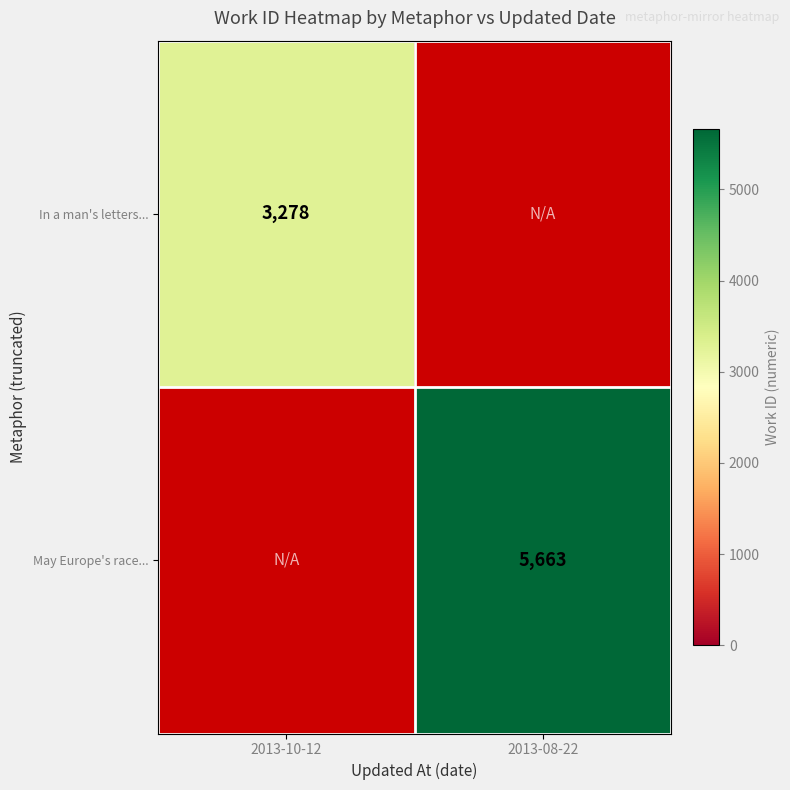

What is the smallest value displayed?

3278.0